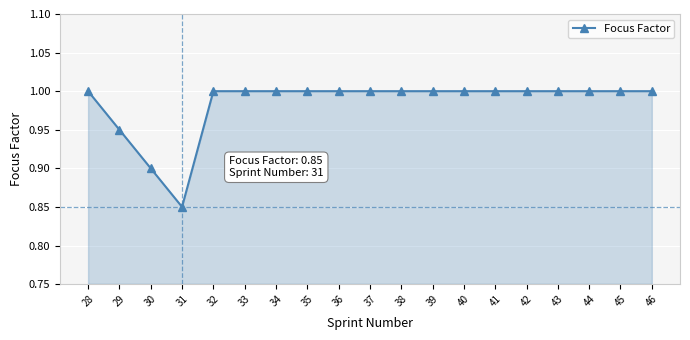

At which category does the data reach its first local valley?

31